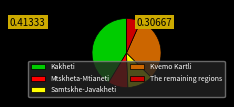

Do Kvemo Kartli and Mtskheta-Mtianeti together represent more than half of the pie?

No